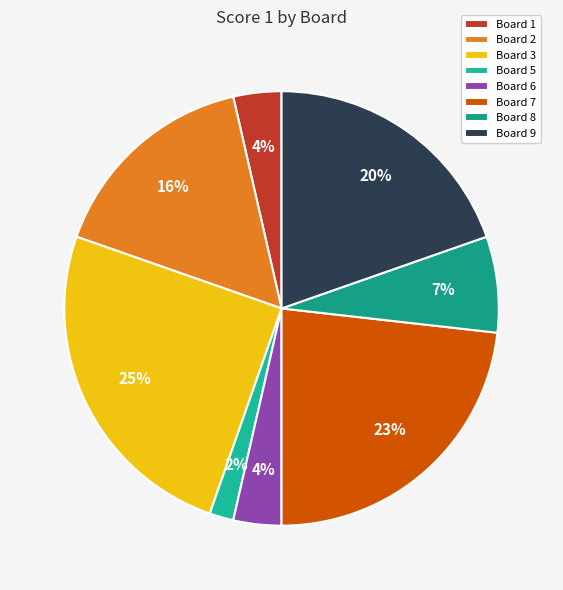

What percentage do Board 6 and Board 7 together represent?

26.8%